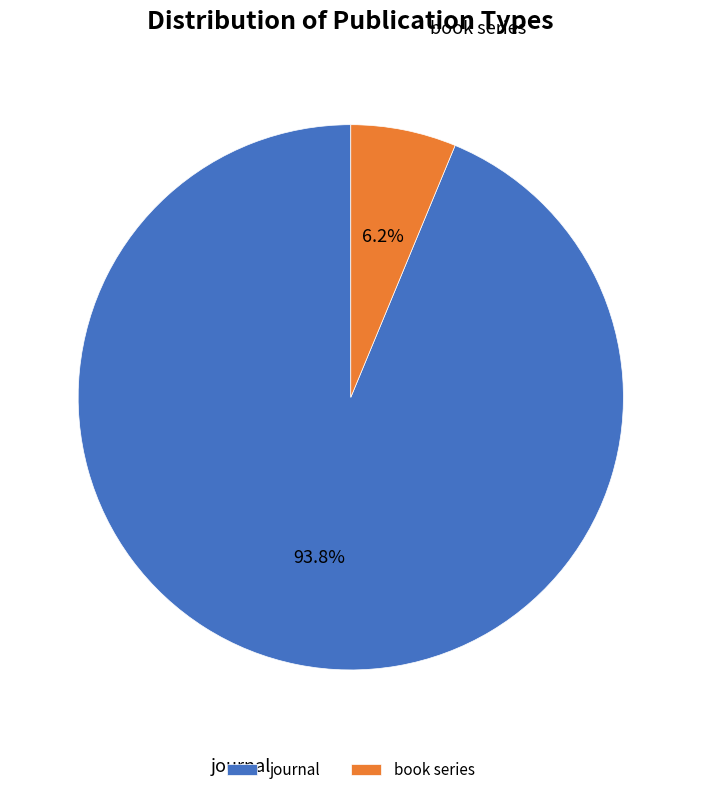

What percentage is the book series slice, to the nearest percent?

6%